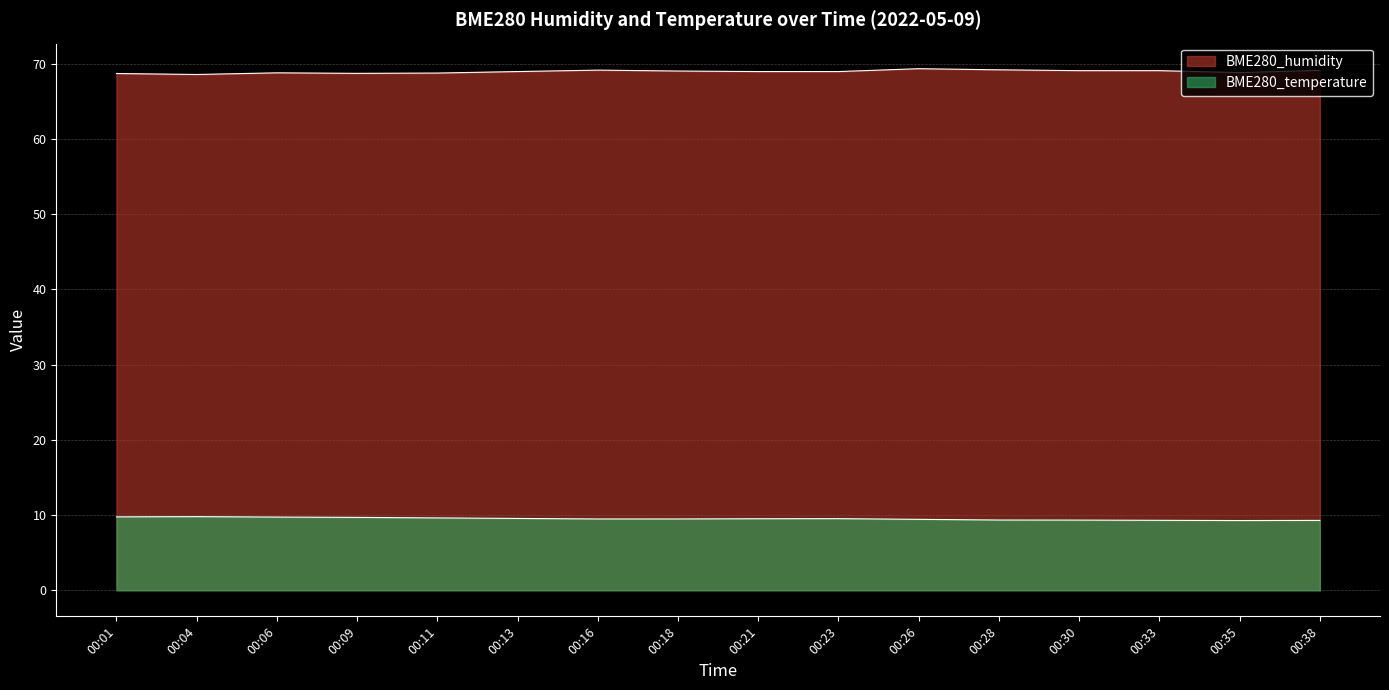

Between 00:23 and 00:21, which is larger?

00:23